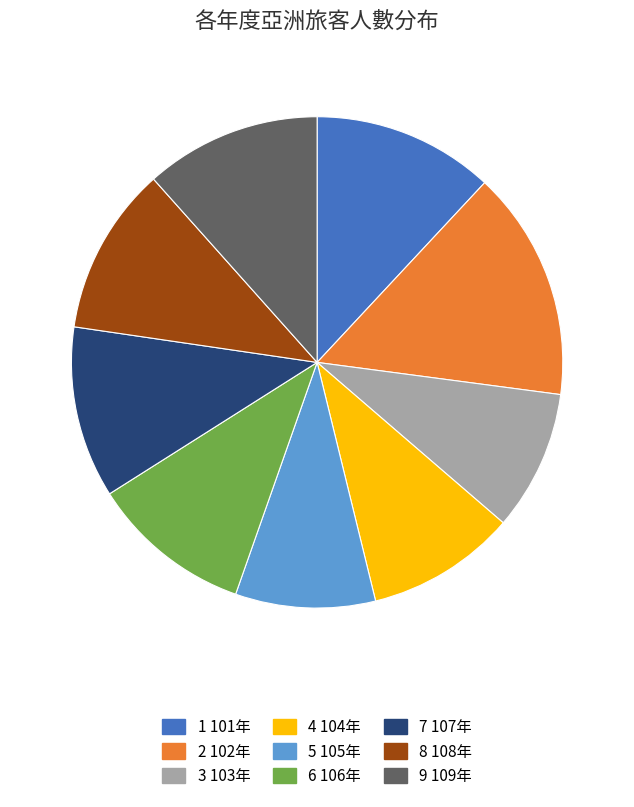

Is there any slice that represents more than half of the pie?

No